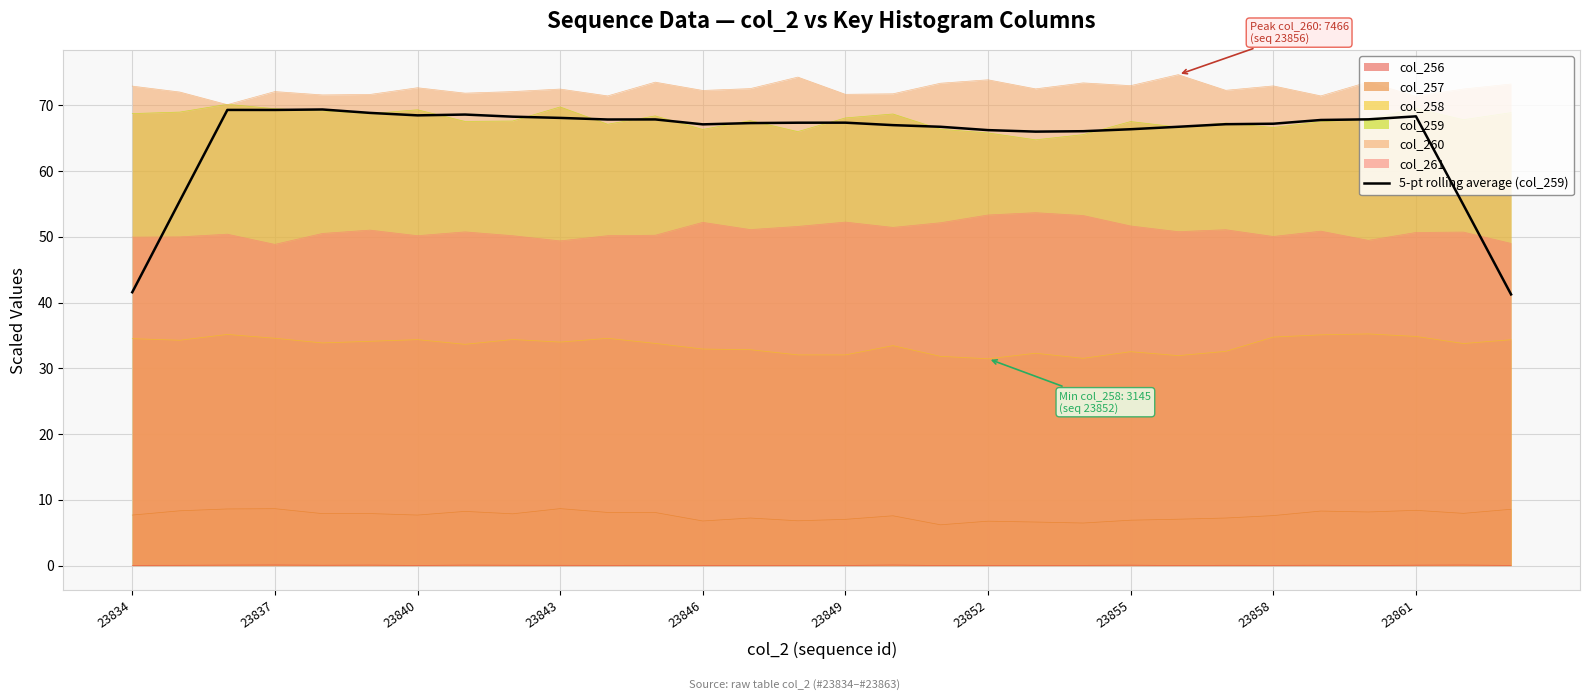

True or false: col_261 has a value of 52.2 at 23849.

True